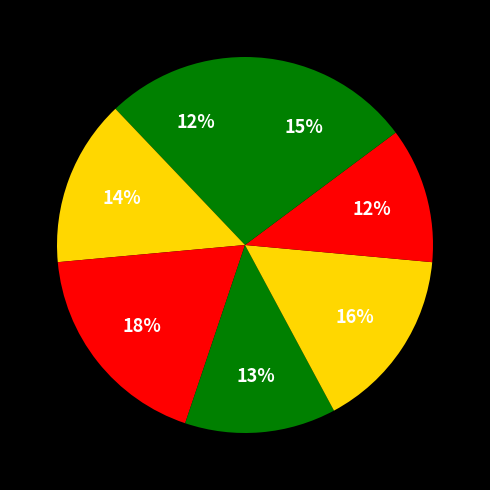

Rank the categories by value from lowest to highest.

Jessica Kim, John Smith, Emily Chen, Sarah Lee, Kevin Liu, David Lee, Michael Kim